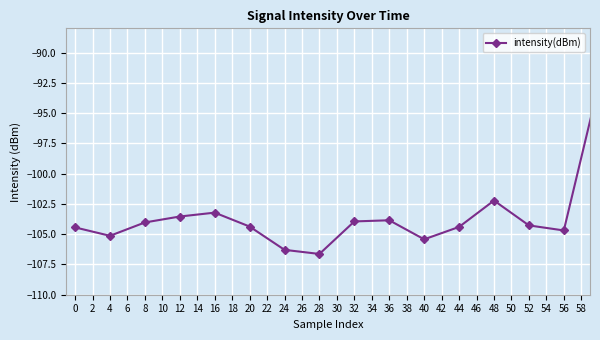

What is the value of the 4th point from the left?

-103.5